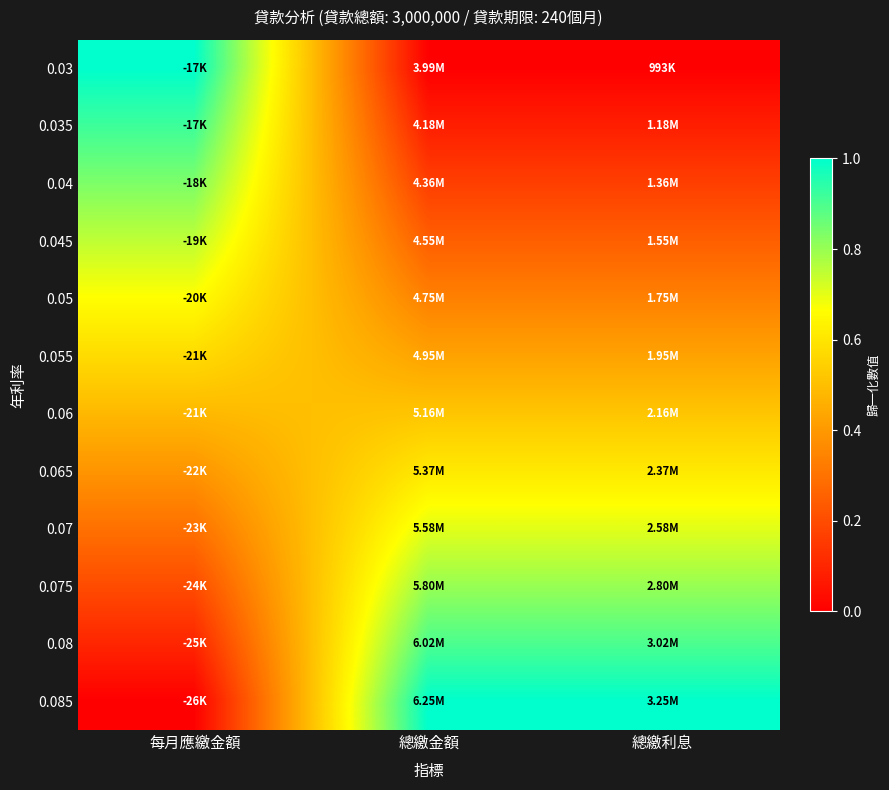

Rank the series at 總繳利息 from highest to lowest value.

0.085, 0.08, 0.075, 0.07, 0.065, 0.06, 0.055, 0.05, 0.045, 0.04, 0.035, 0.03